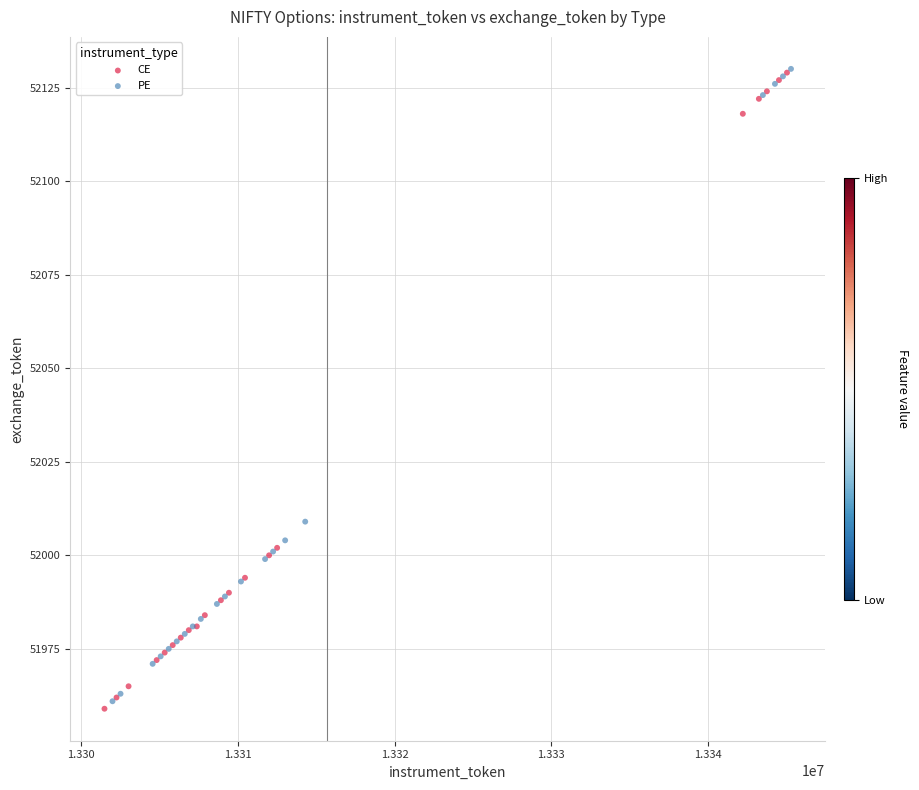

Which series contains the lowest Y value?

CE